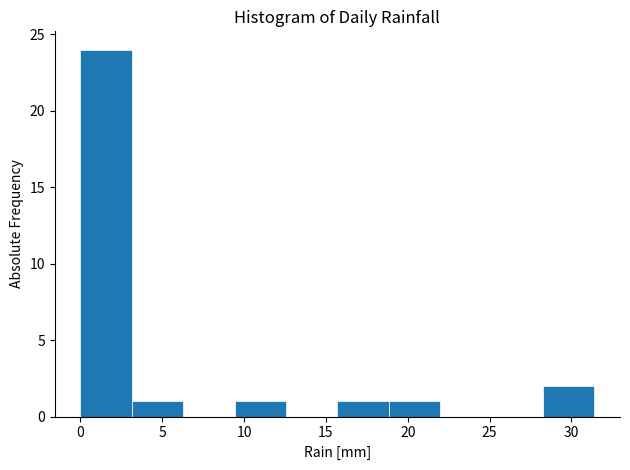

Over which range of the x-axis is the bar tallest?

0.0 to 3.0